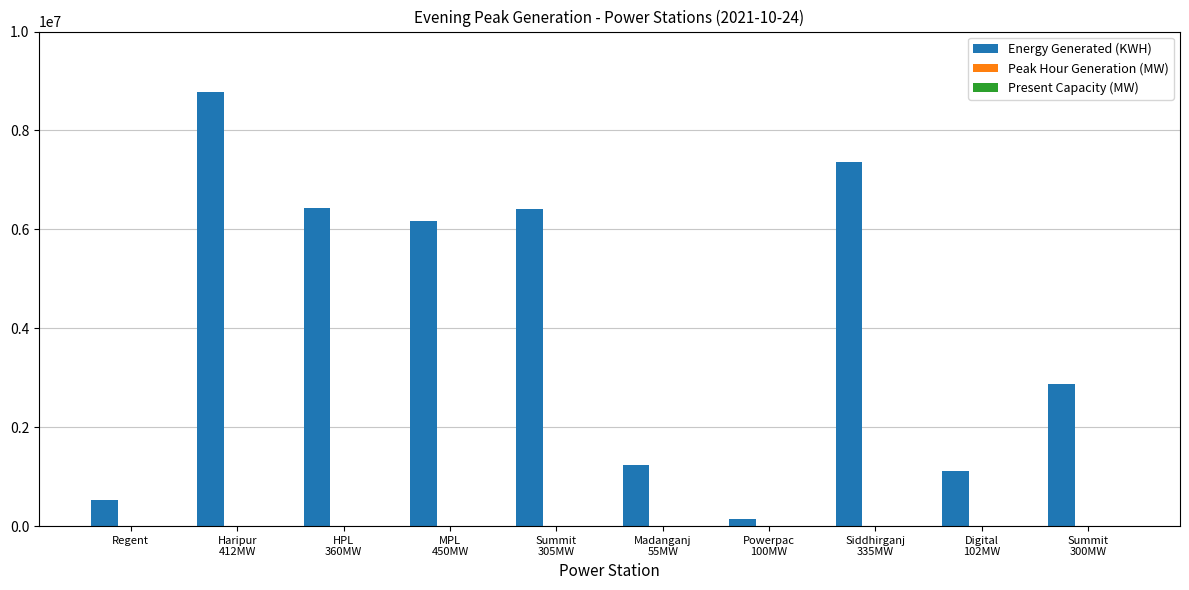

Which series has the largest total across all categories?

Energy Generated (KWH)